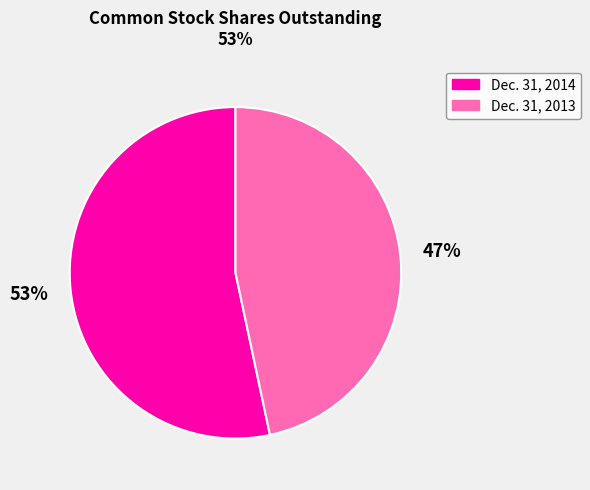

To the nearest percent, what percentage of the pie is Dec. 31, 2013?

47%